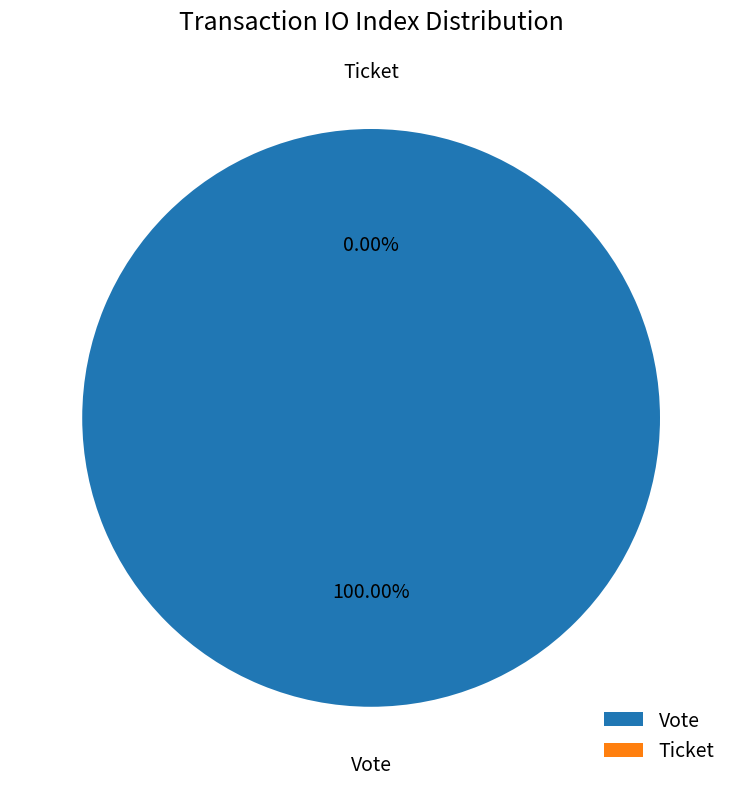

To the nearest percent, what is the combined percentage of Vote and Ticket?

100%